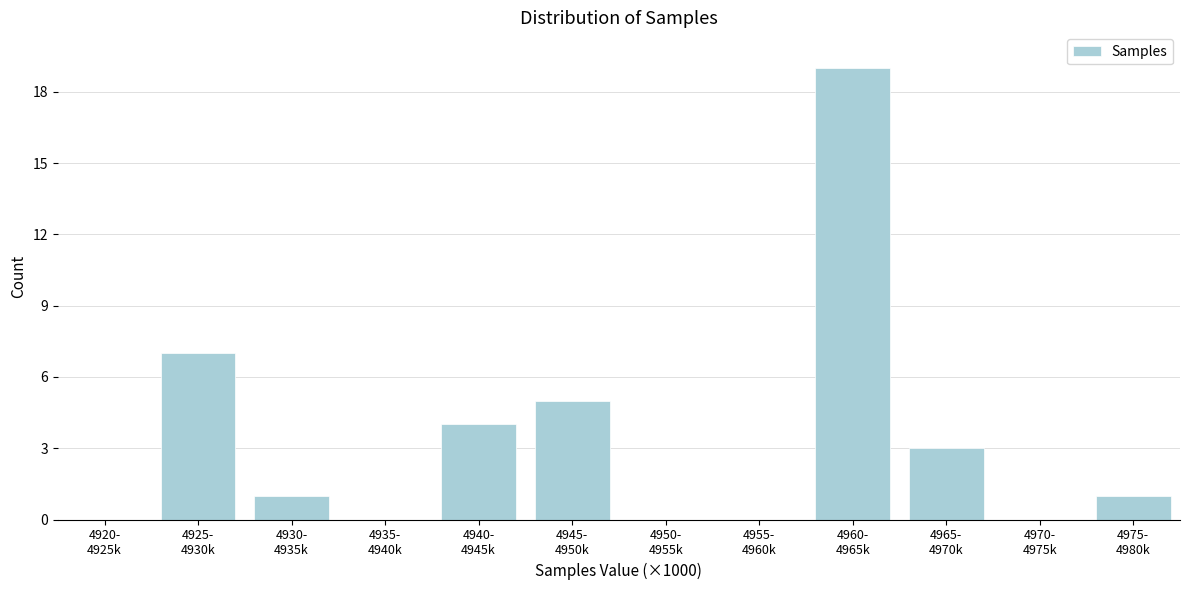

What is the sum of all values?

40